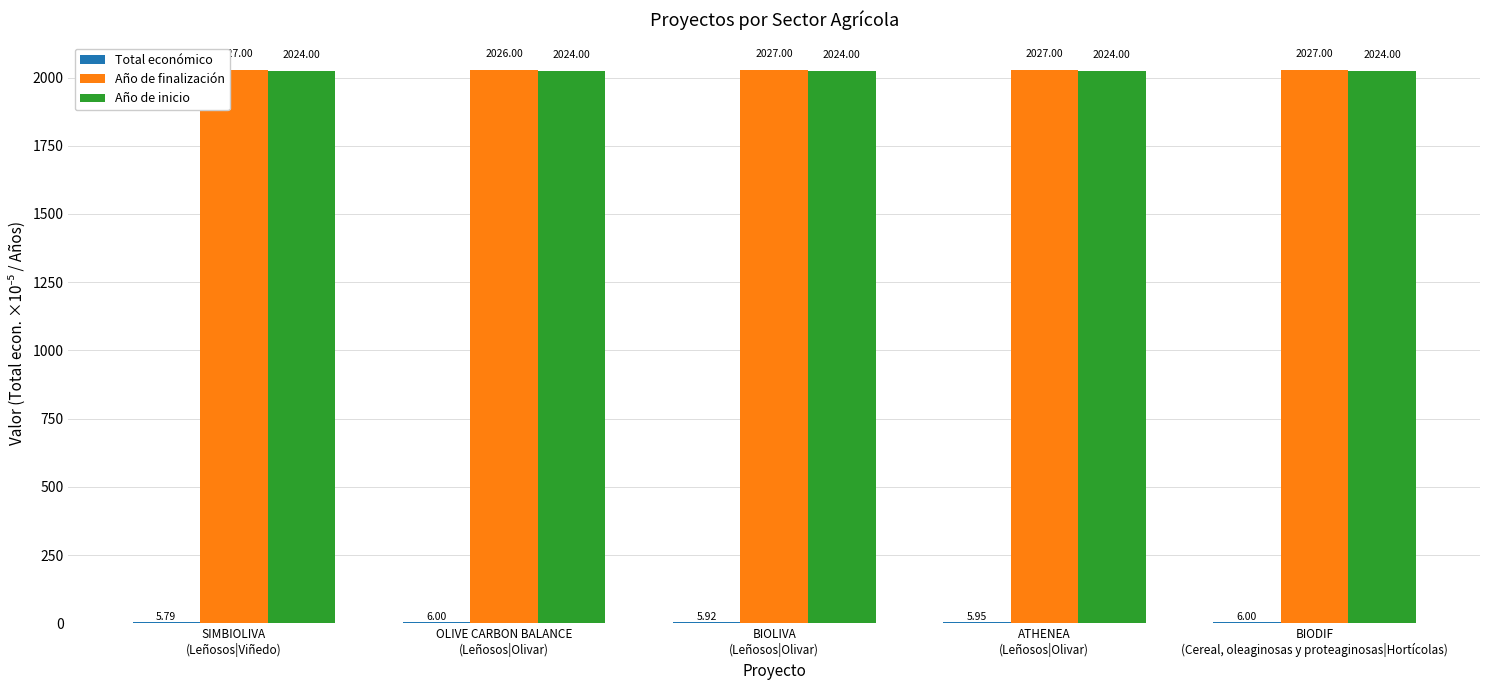

Which series has the largest total across all categories?

Año de finalización